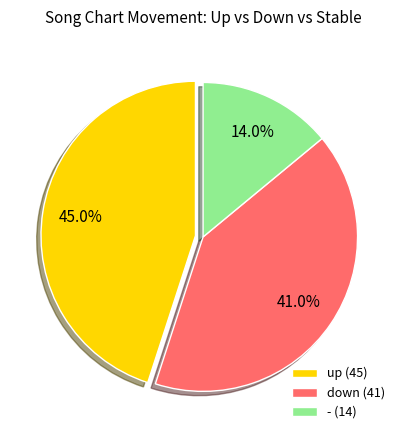

Which has a higher value, down or up?

up